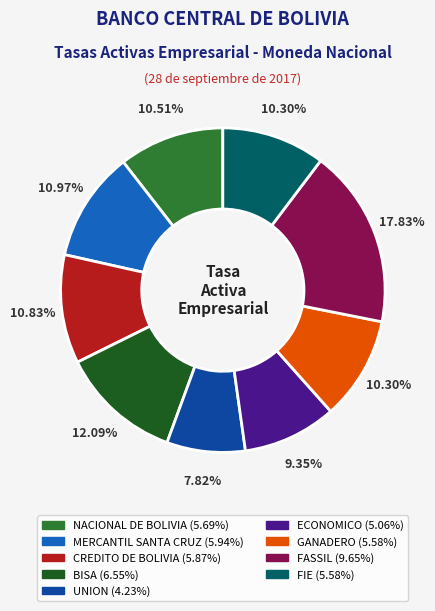

What is the ratio of the value at ECONOMICO to the value at NACIONAL DE BOLIVIA?

0.9